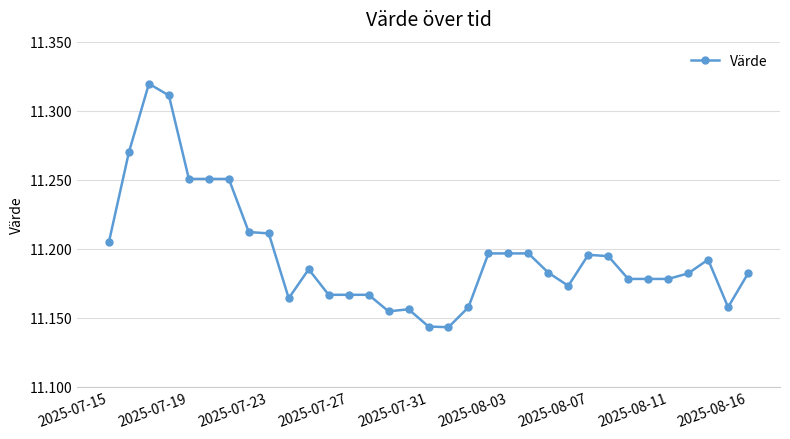

How many distinct data groups are displayed?

1